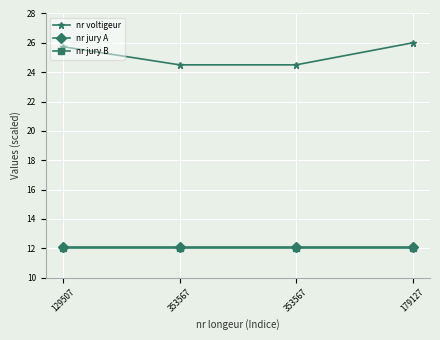

The value of nr jury B at 353567 is 12.0. True or false?

True